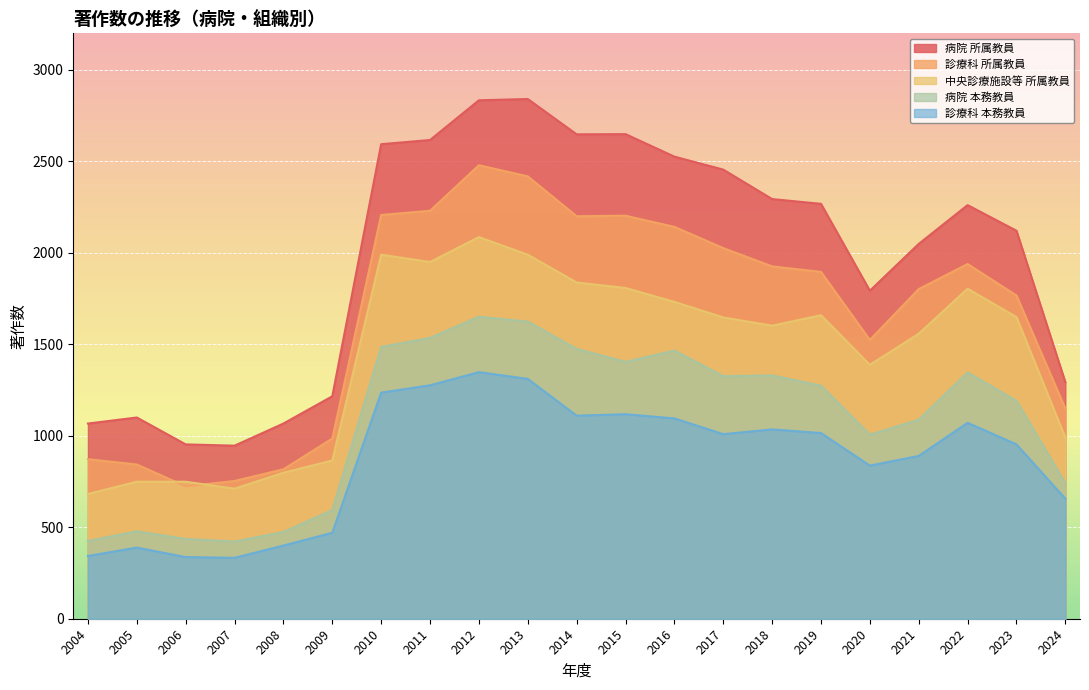

True or false: 中央診療施設等 所属教員 and 病院 所属教員 intersect in this chart.

False